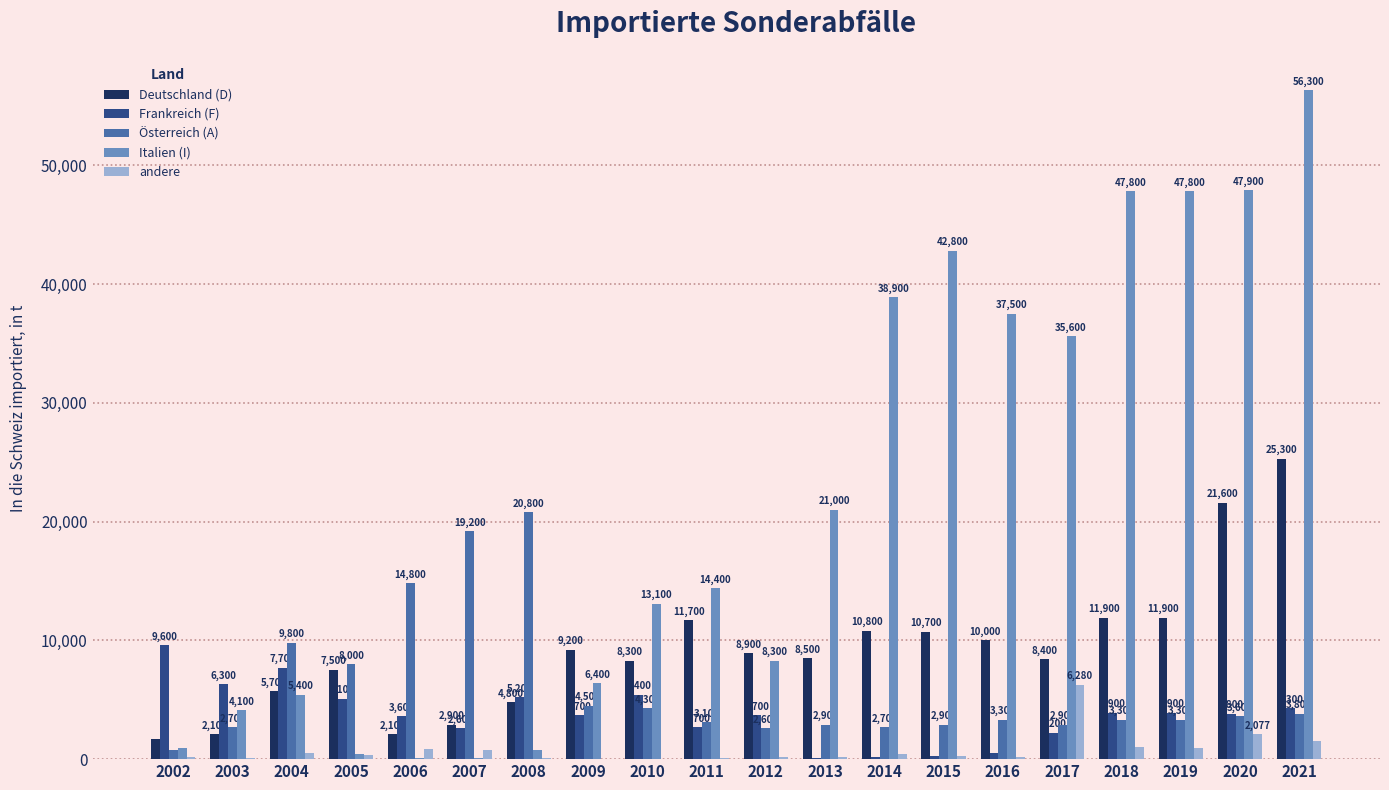

Which label corresponds to the largest value in the chart?

2021